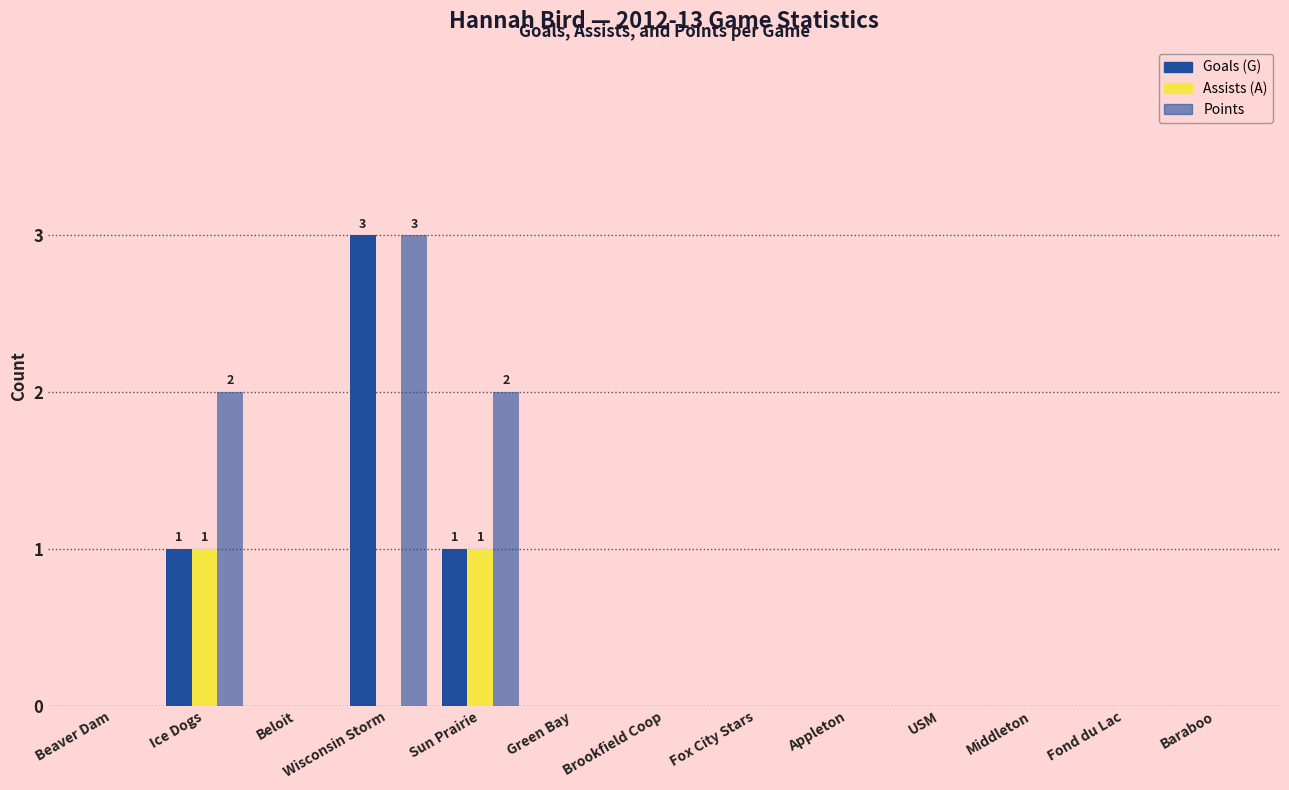

Reading left to right, extract all data points from this chart.

Goals (G): 0	1	0	3	1	0	0	0	0	0	0	0	0
Assists (A): 0	1	0	0	1	0	0	0	0	0	0	0	0
Points: 0	2	0	3	2	0	0	0	0	0	0	0	0